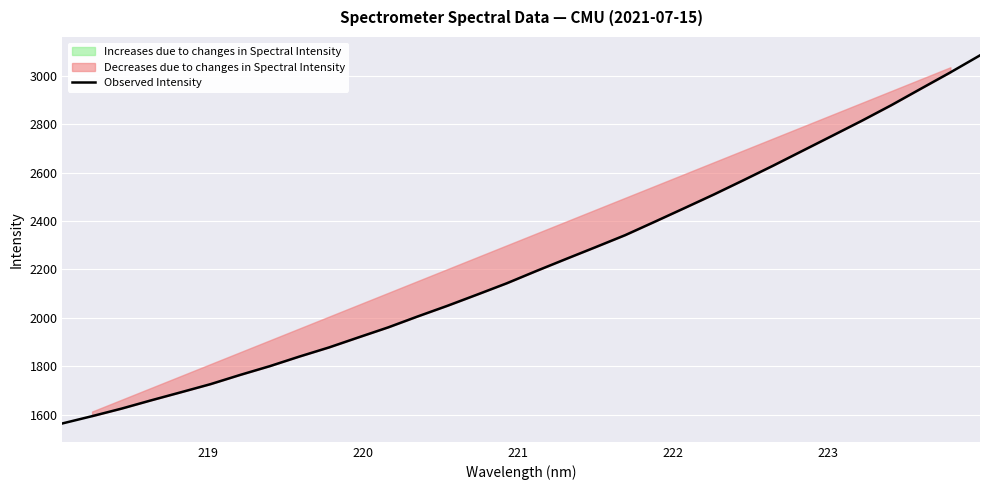

What is the greatest value displayed?

3084.6